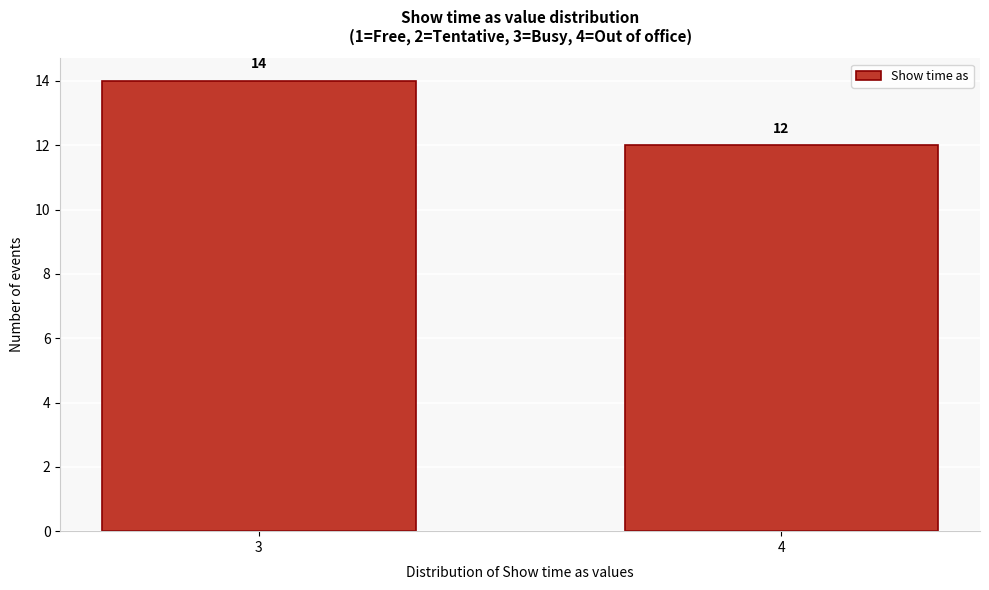

Reading left to right, extract all data points from this chart.

14	12